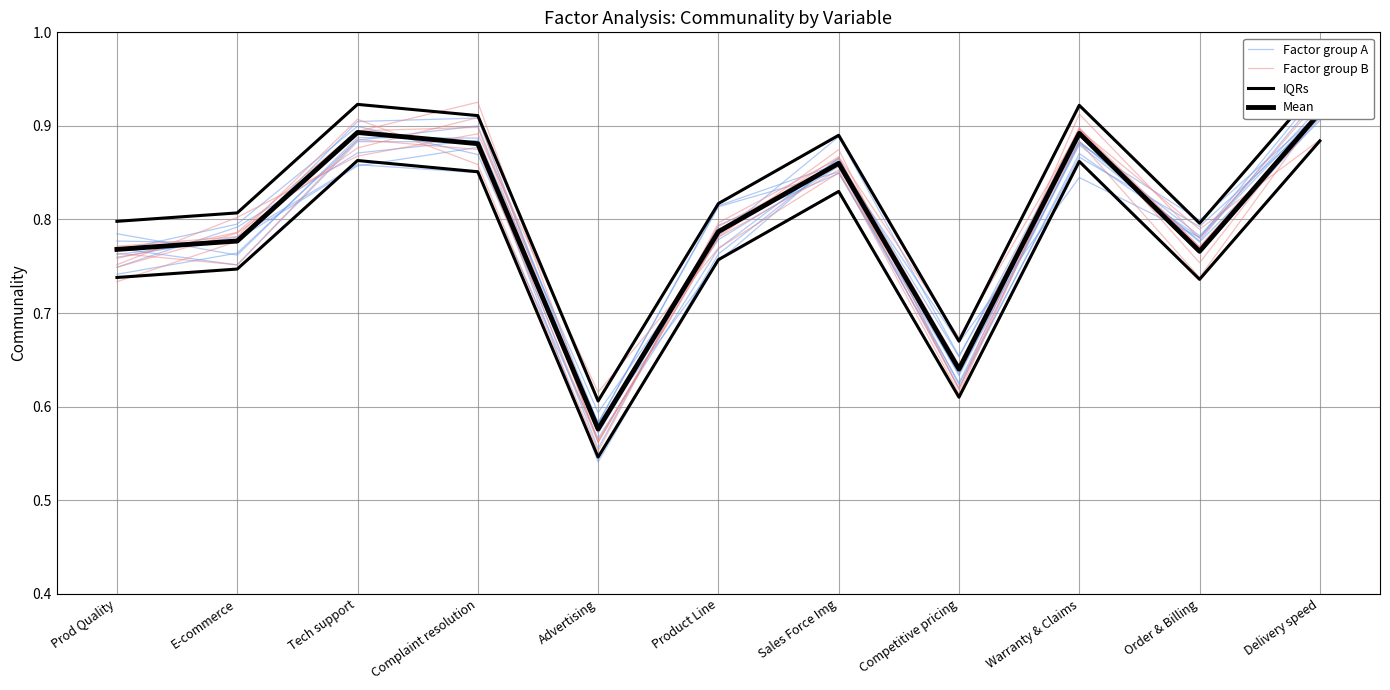

Which has a higher value, Tech support or Order & Billing?

Tech support